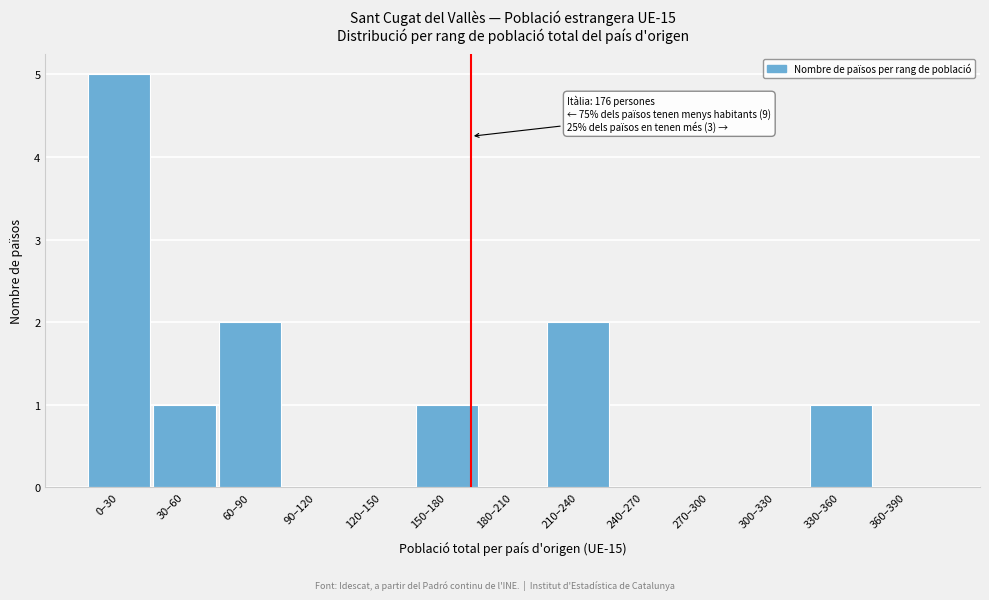

Reading left to right, extract all data points from this chart.

0–30=5	30–60=1	60–90=2	90–120=0	120–150=0	150–180=1	180–210=0	210–240=2	240–270=0	270–300=0	300–330=0	330–360=1	360–390=0